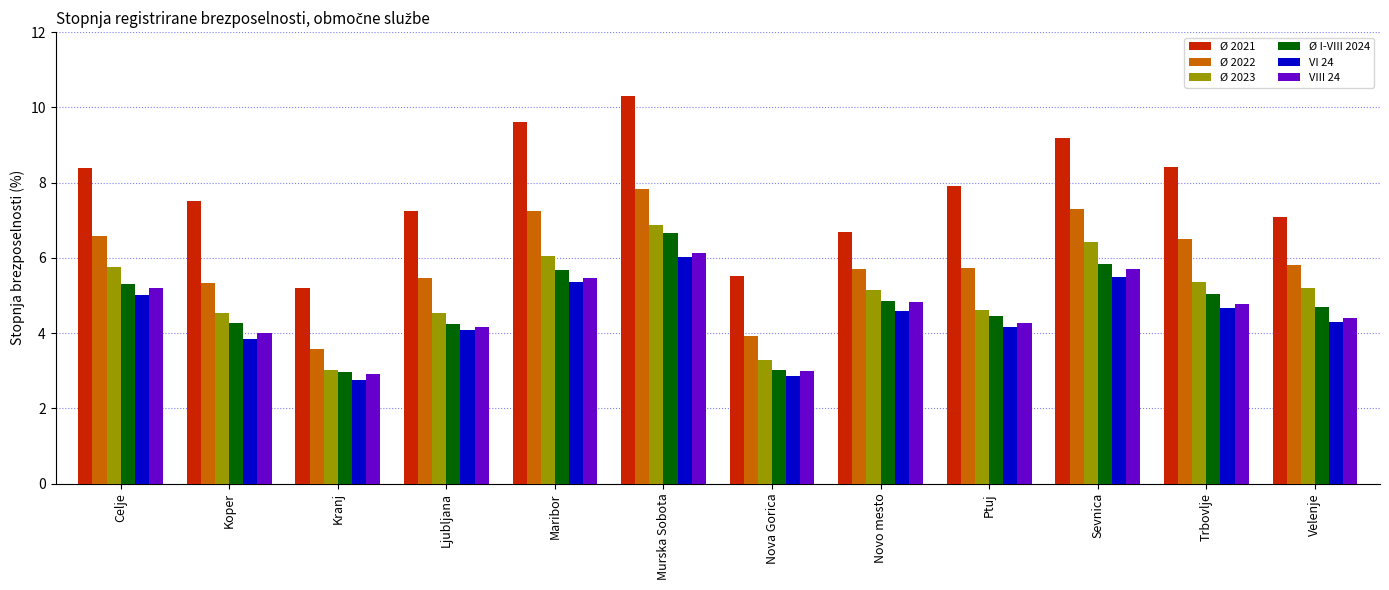

At which label does Ø 2022 reach its minimum?

Kranj